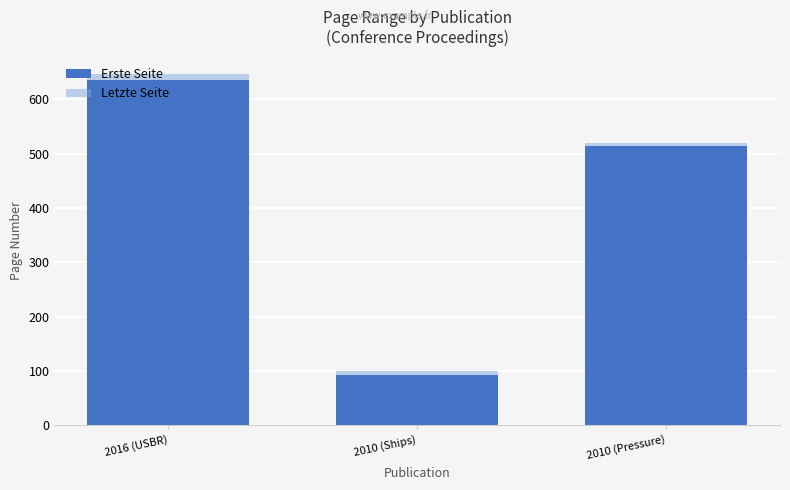

List the series in order of their peak value, highest first.

Letzte Seite, Erste Seite